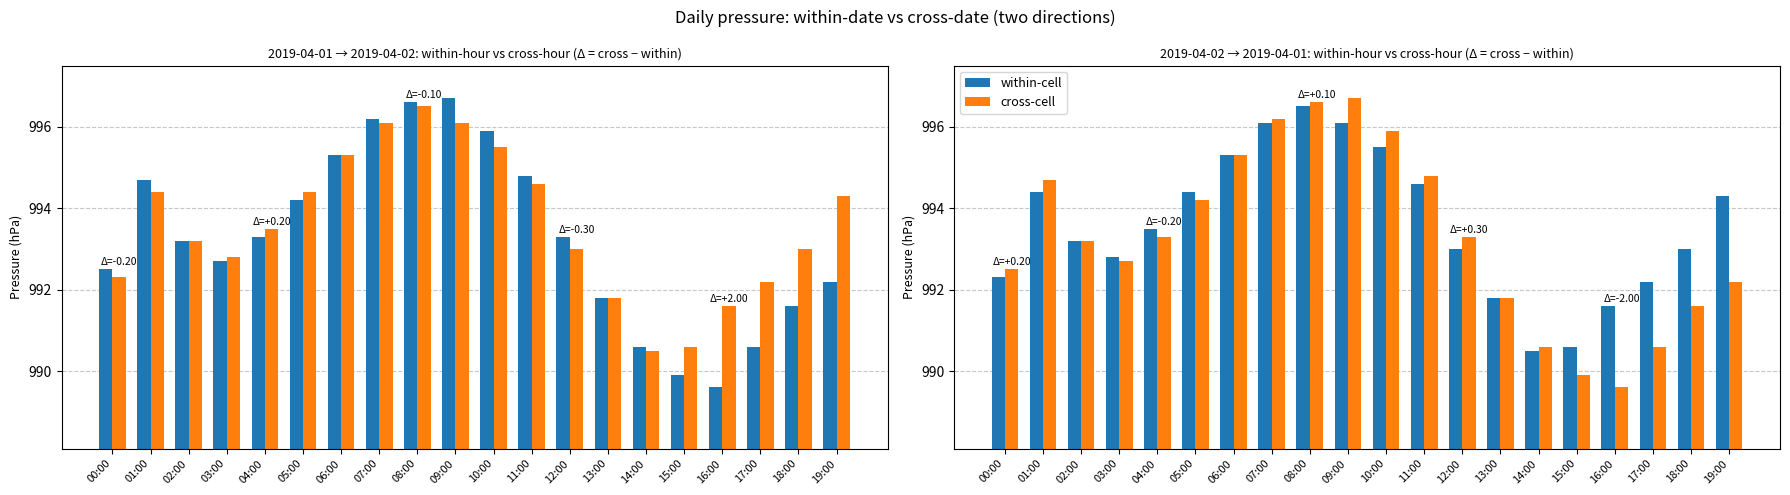

True or false: cross-cell has a value of 989.6 at 16:00.

True